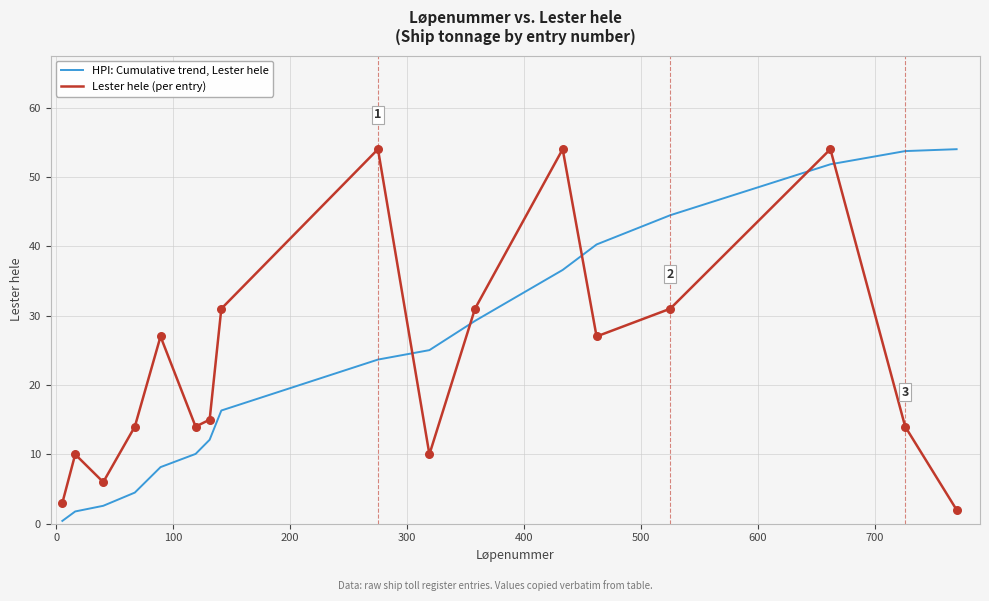

What is the greatest value displayed?

54.0